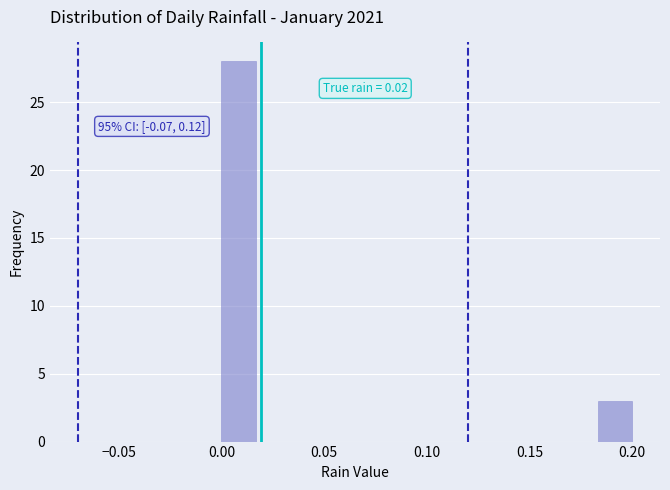

Read against the x-axis, roughly where is the centre of the tallest bar?

0.010